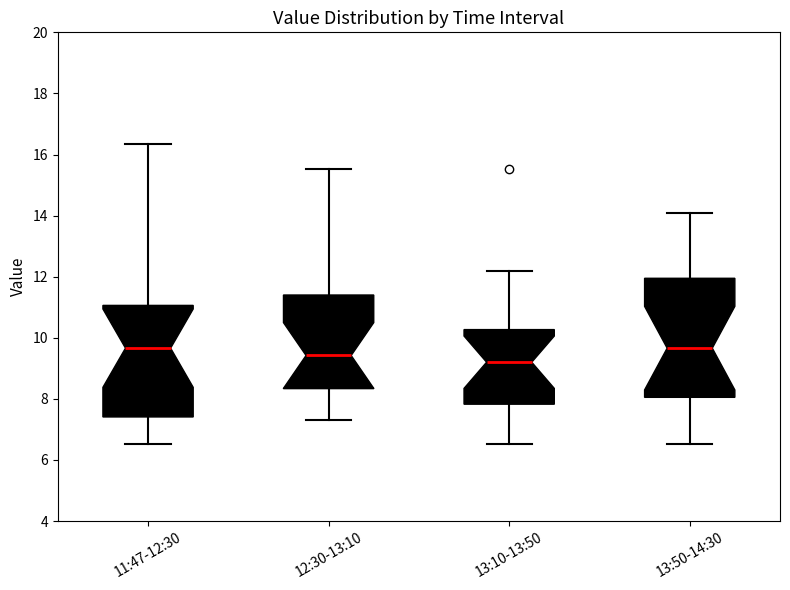

Reading left to right, transcribe this box plot: for each box, give where its median line is, the range the box spans, and where its two whiskers end, as read against the y-axis. The values are not printed on the chart, so give them approximately, as read against the axis.

11:47-12:30: median 9.6, box 7.4 to 11.0, whiskers 6.6 to 16.4
12:30-13:10: median 9.4, box 8.4 to 11.4, whiskers 7.4 to 15.6
13:10-13:50: median 9.2, box 7.8 to 10.2, whiskers 6.6 to 12.2
13:50-14:30: median 9.6, box 8.0 to 12.0, whiskers 6.6 to 14.2